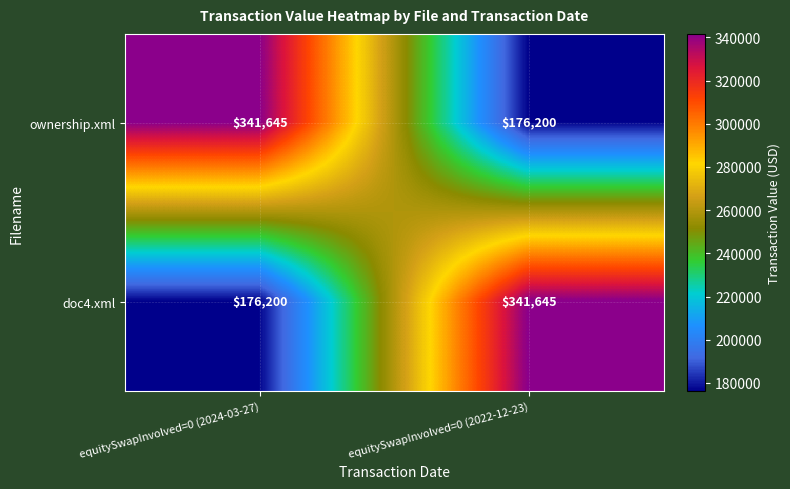

At which label is ownership.xml closest to 258922?

equitySwapInvolved=0 (2022-12-23)